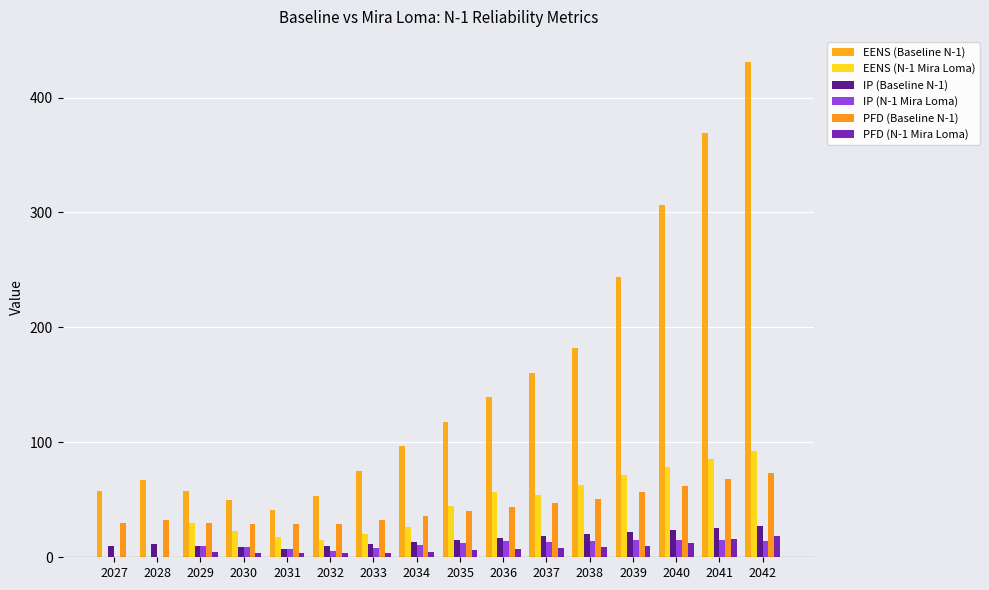

The EENS (N-1 Mira Loma) series shows 40.0 at 2039. True or false?

False